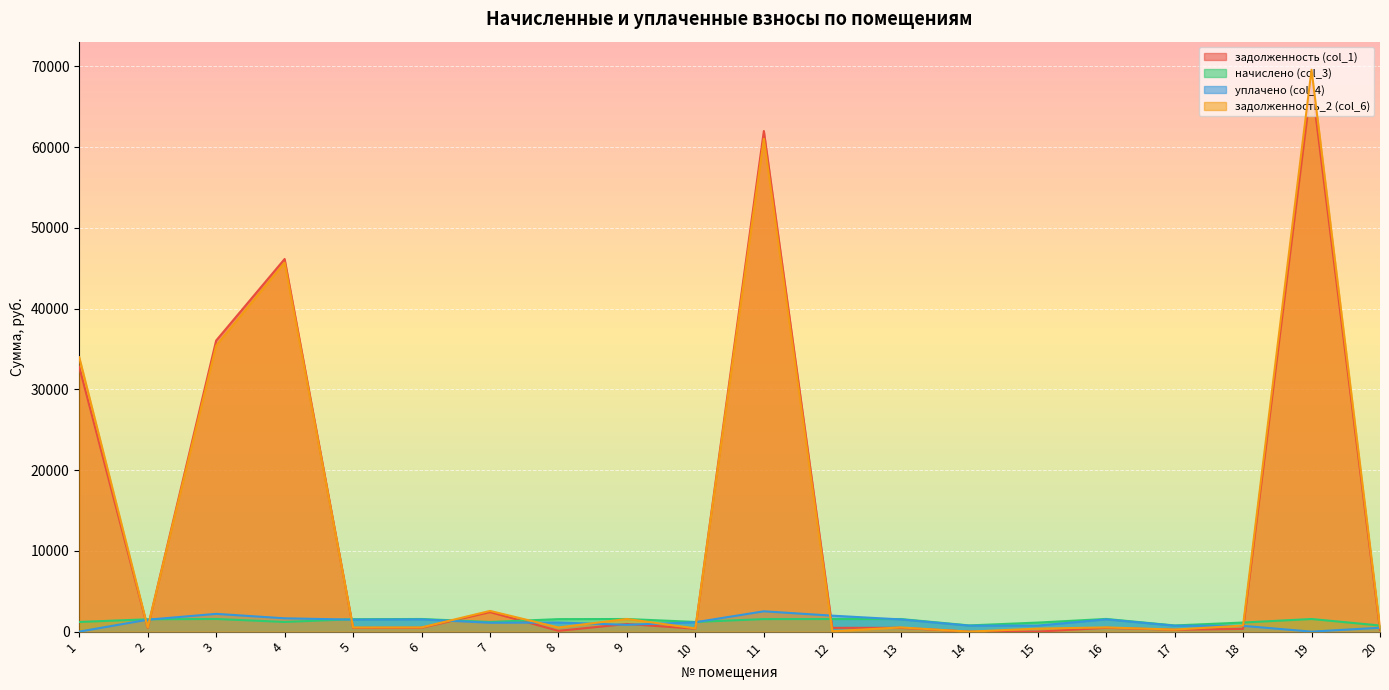

At which category is the sum across all series the highest?

19